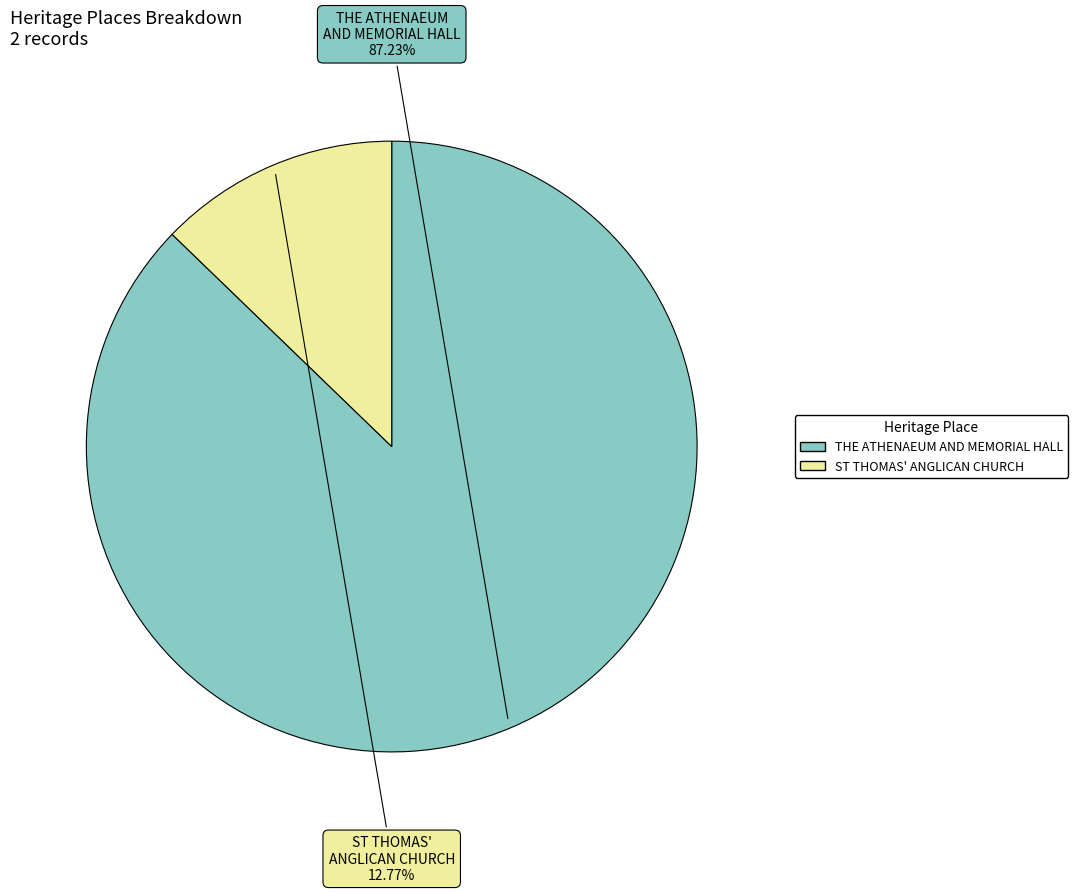

What is the total percentage of THE ATHENAEUM AND MEMORIAL HALL and ST THOMAS' ANGLICAN CHURCH?

100.0%